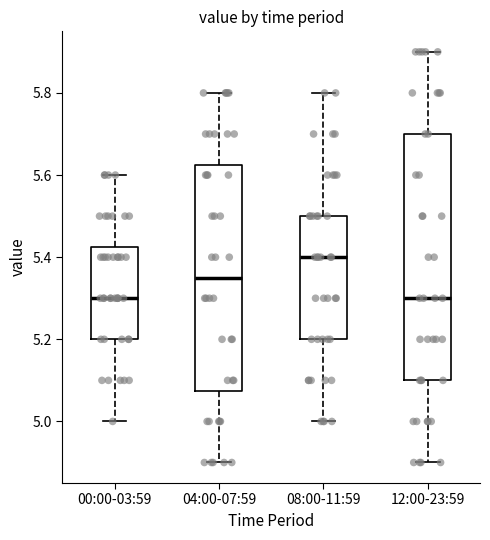

Where is the lower edge of the box for 00:00-03:59 on the y-axis? The values are not printed on the chart, so give them approximately, as read against the axis.

5.20